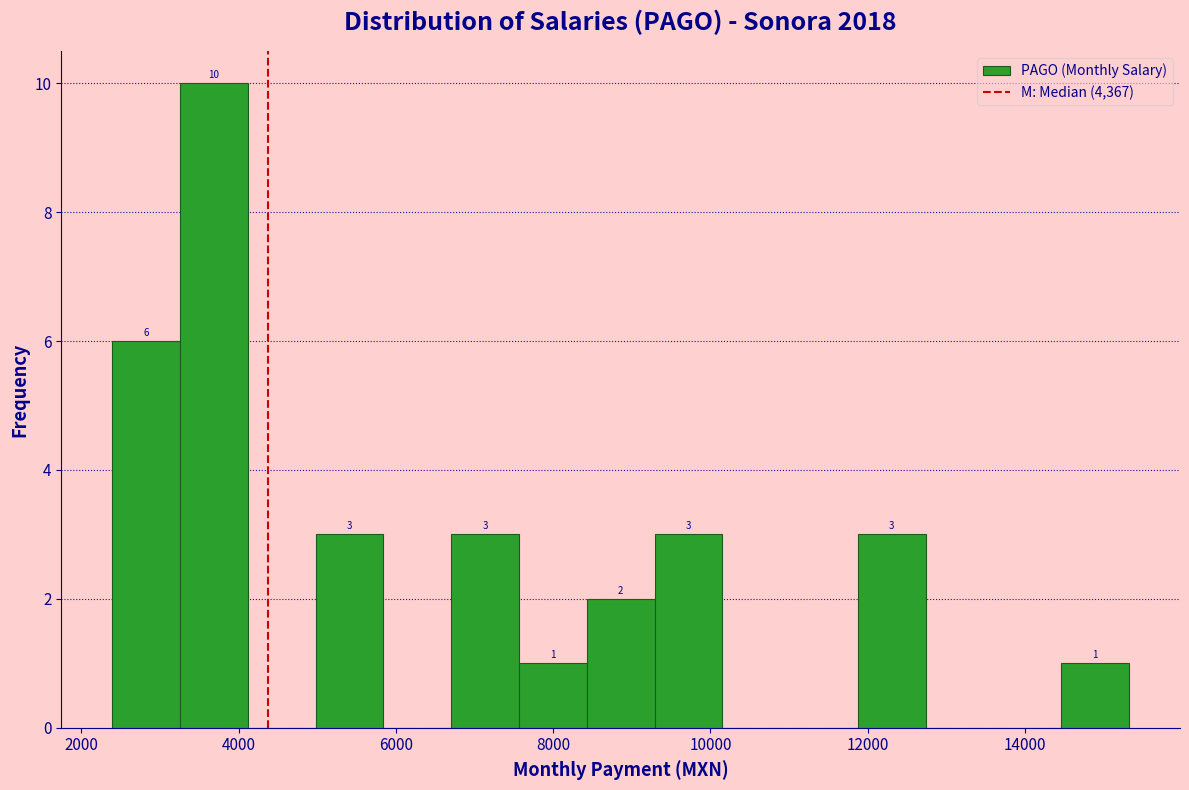

Which range on the x-axis has the tallest bar?

3200 to 4200